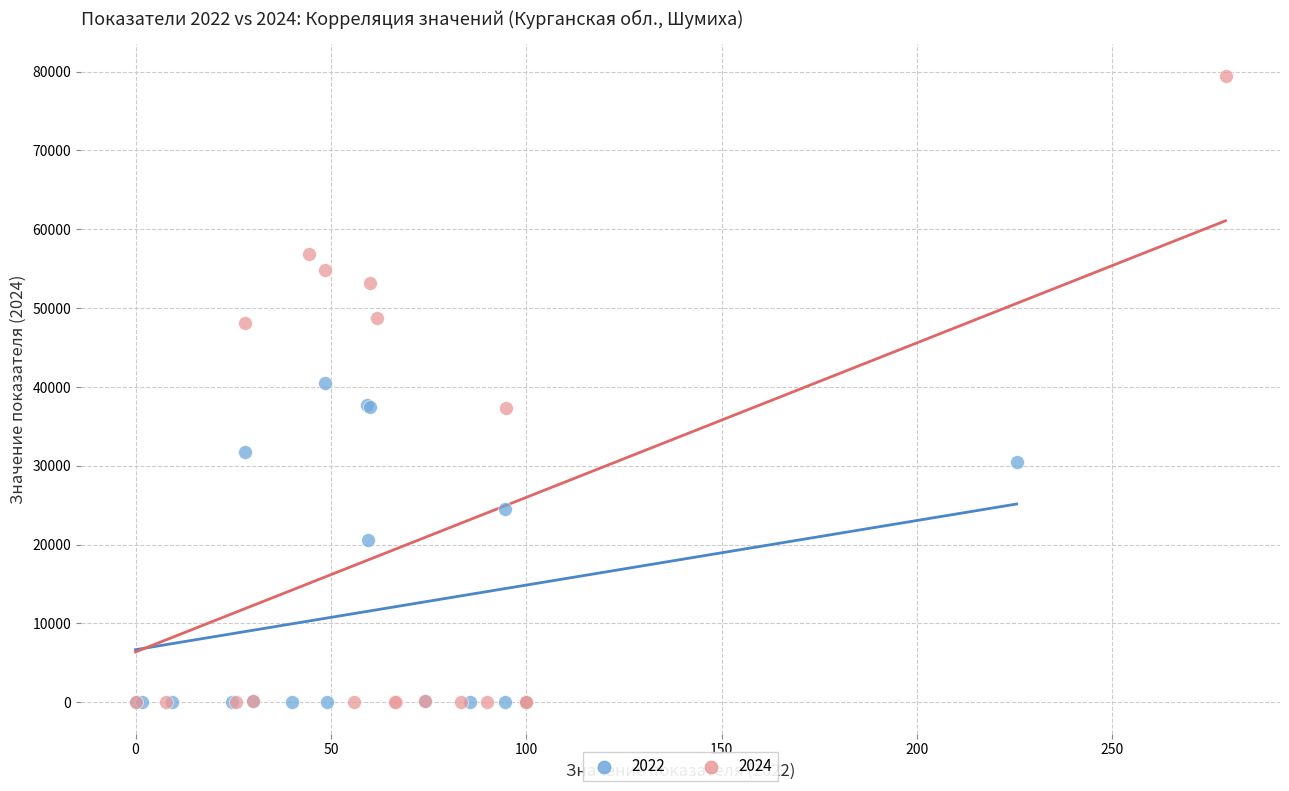

Which series contains the highest Y value?

2024